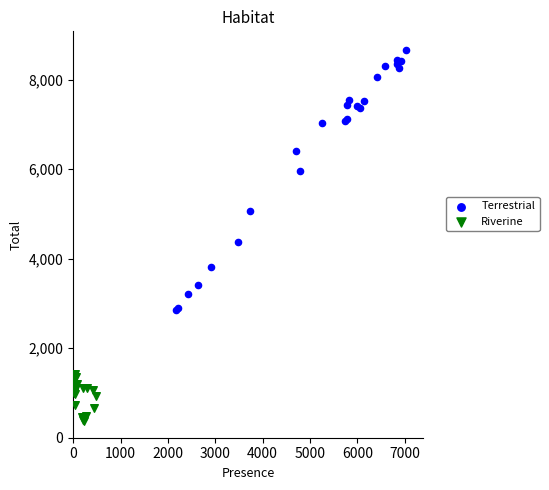

Which series reaches the maximum Y coordinate?

Terrestrial